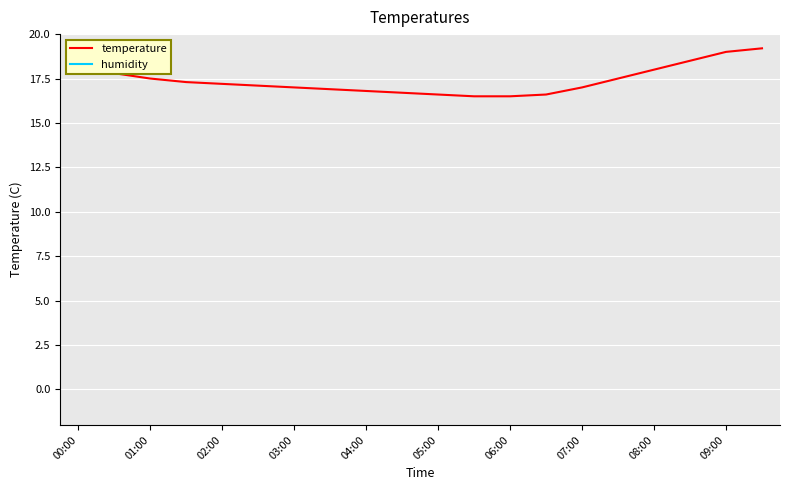

The temperature series shows 11.2 at 00:00. True or false?

False